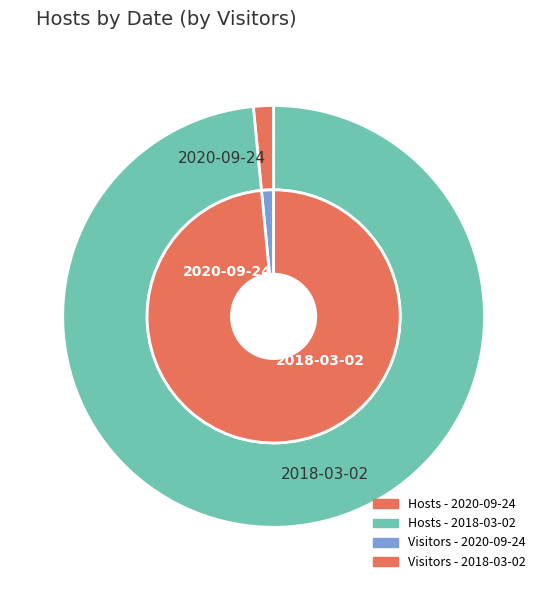

To the nearest percent, what is the average slice percentage?

50%